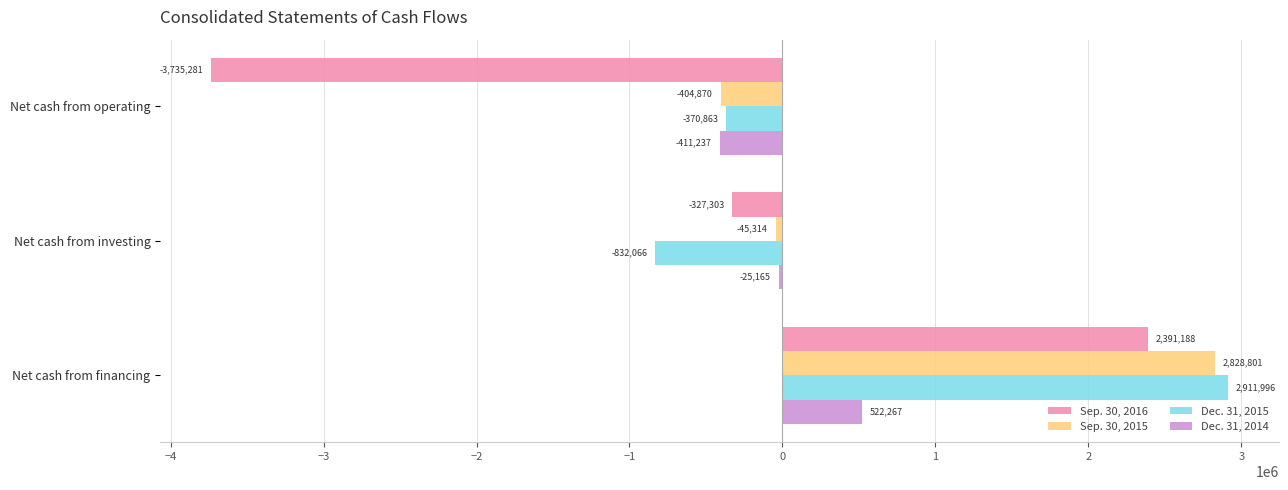

Which series has the largest total across all categories?

Sep. 30, 2015